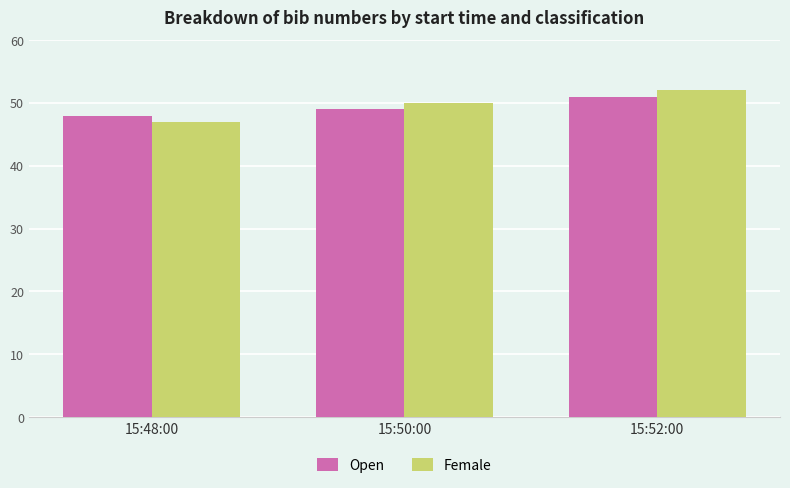

What is the difference between the maximum and second lowest values in the Open series?

2